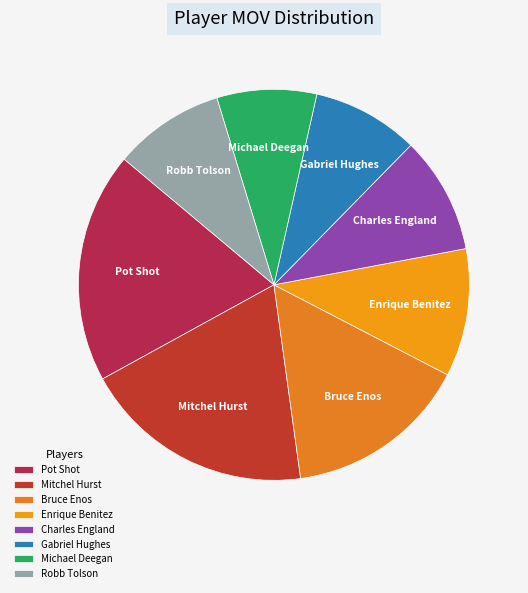

Does Bruce Enos represent more than half of the total?

No